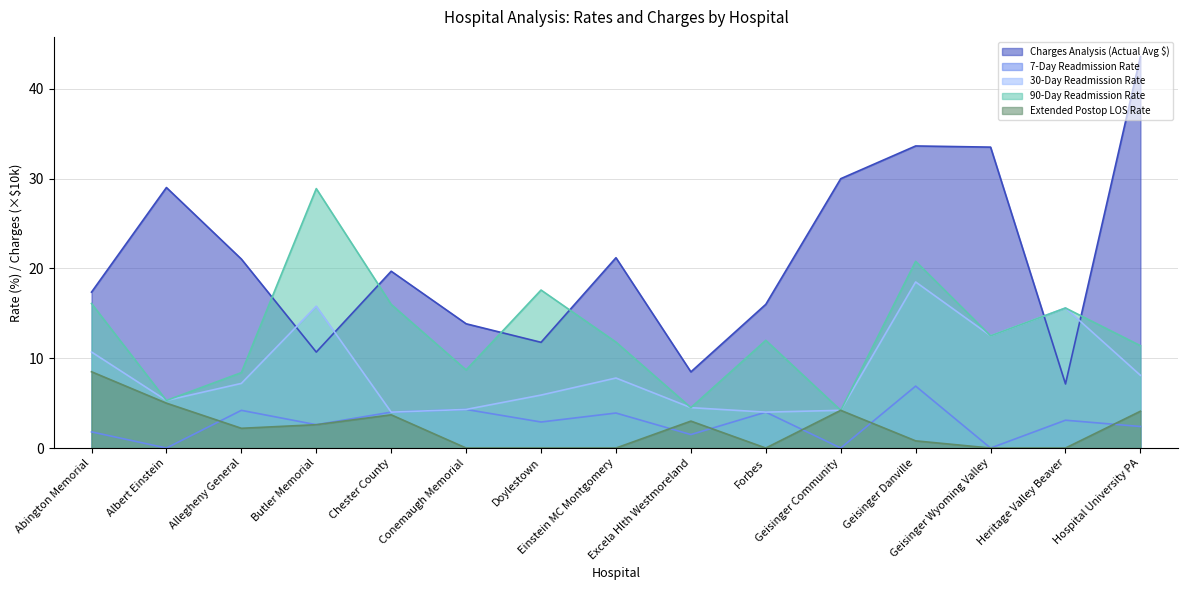

What position from the left is Butler Memorial?

4